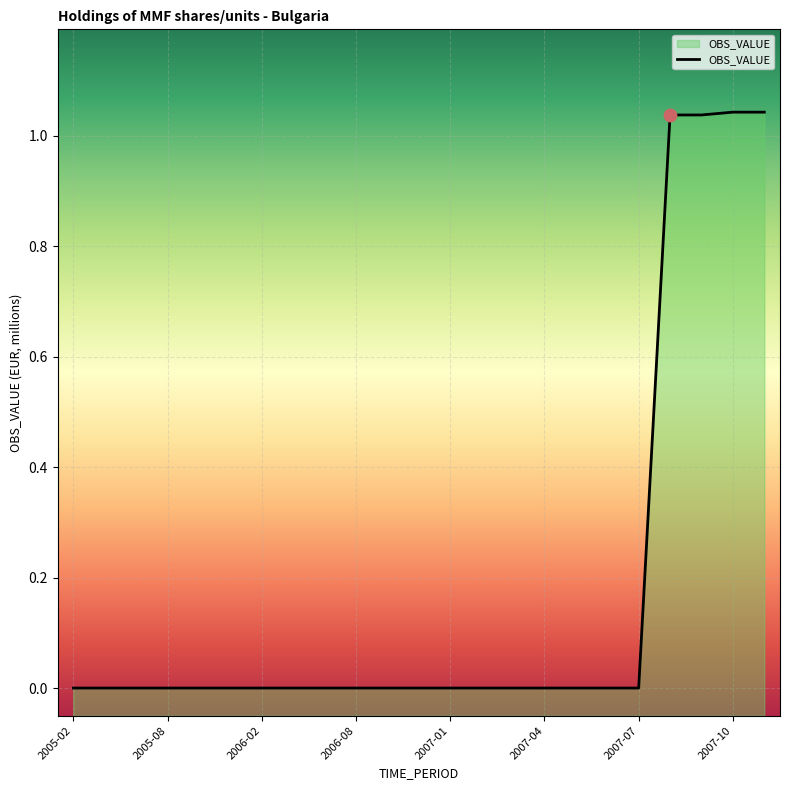

Which has a higher value, 15 or 13?

15